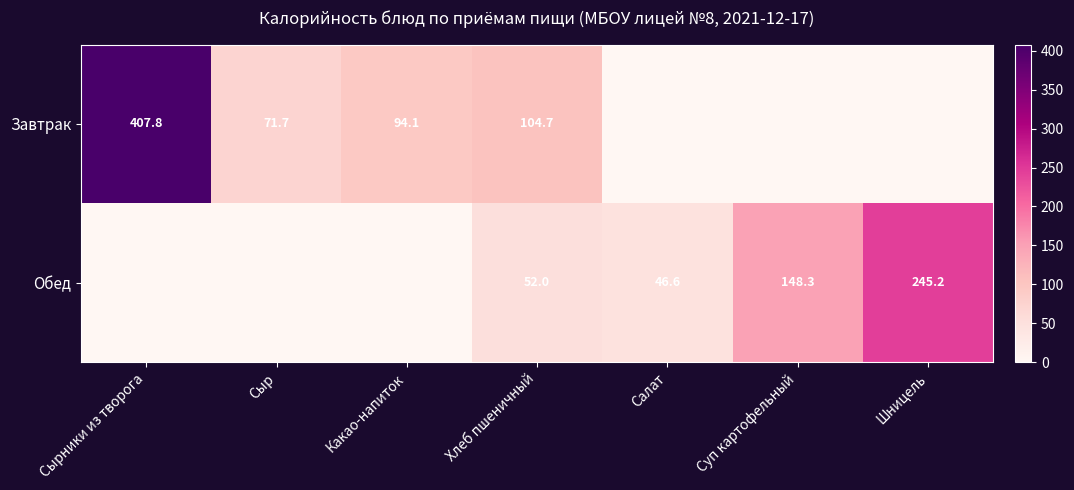

How many values in the Завтрак series are below 71?

3